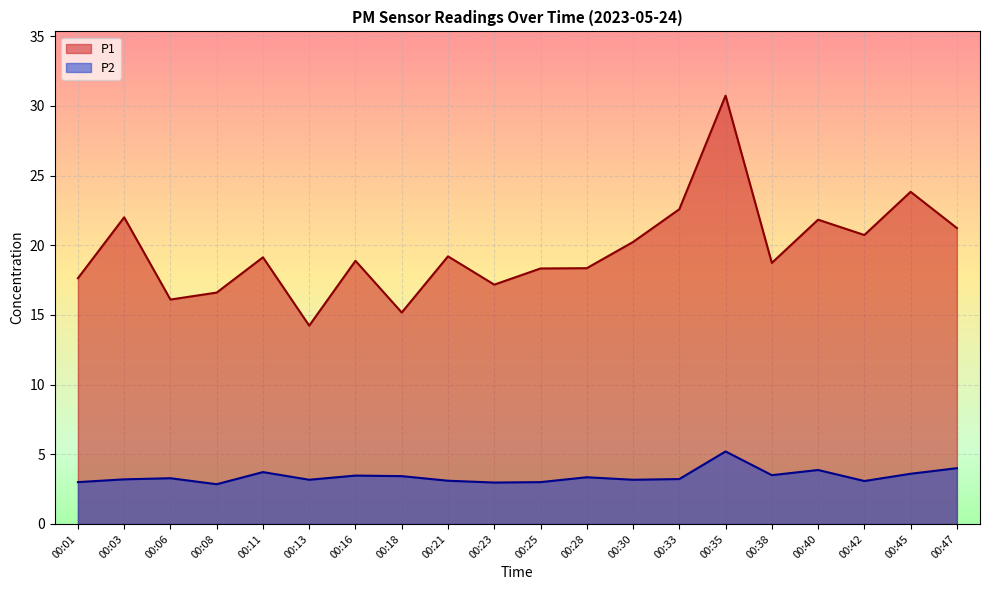

What is the difference between the maximum and minimum values in the P2 series?

2.4